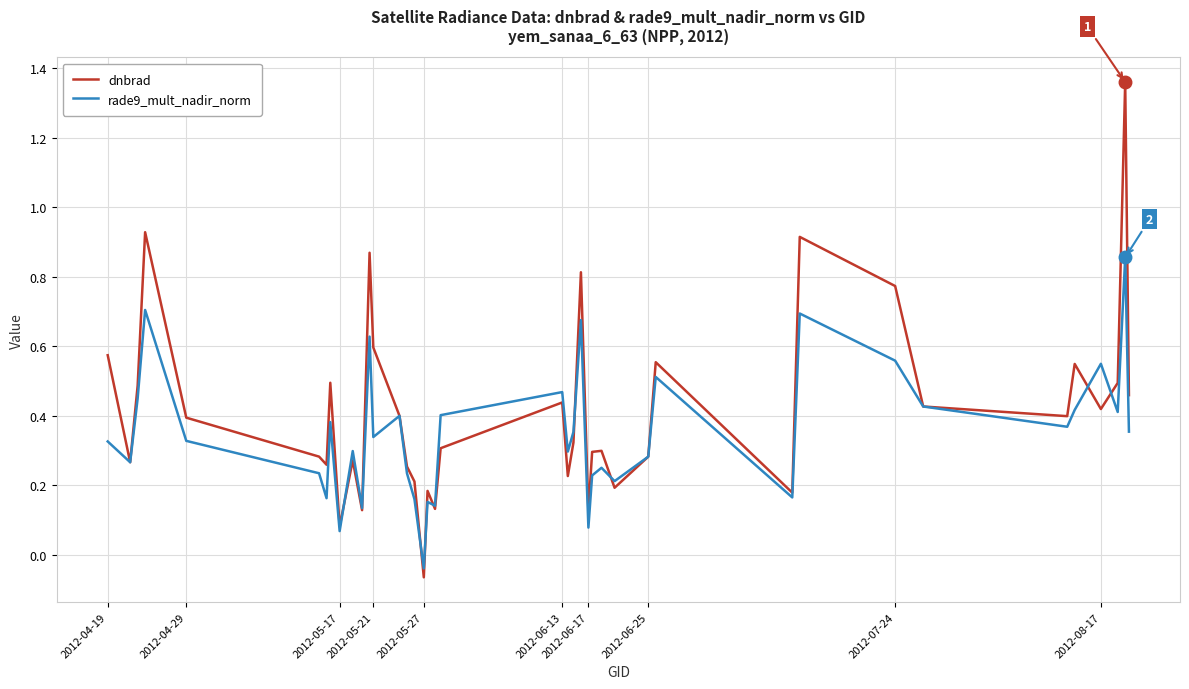

What is the difference between the maximum and second lowest values in the dnbrad series?

1.3